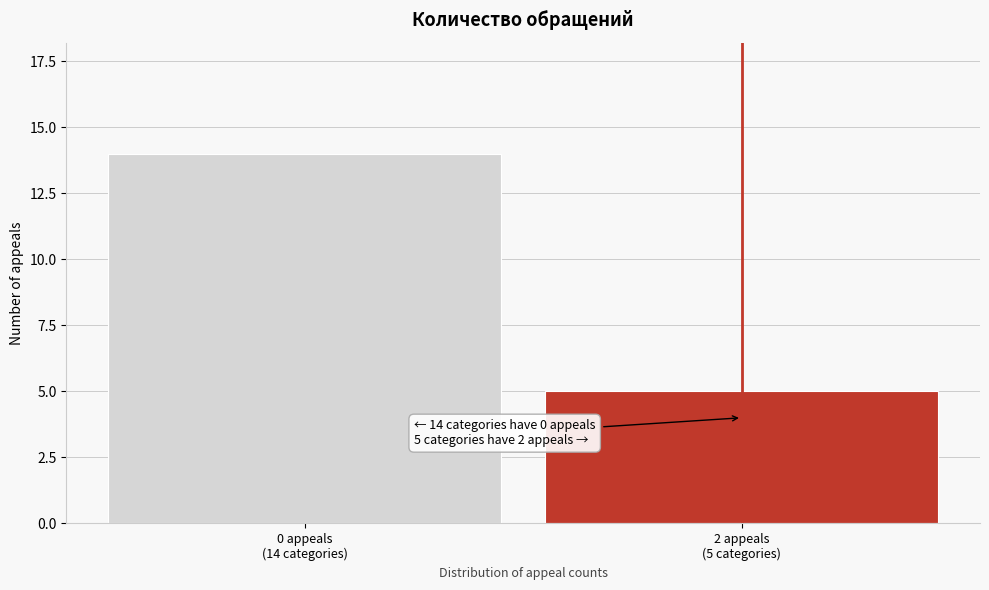

Reading right to left, what are all the values shown in this chart?

5	14